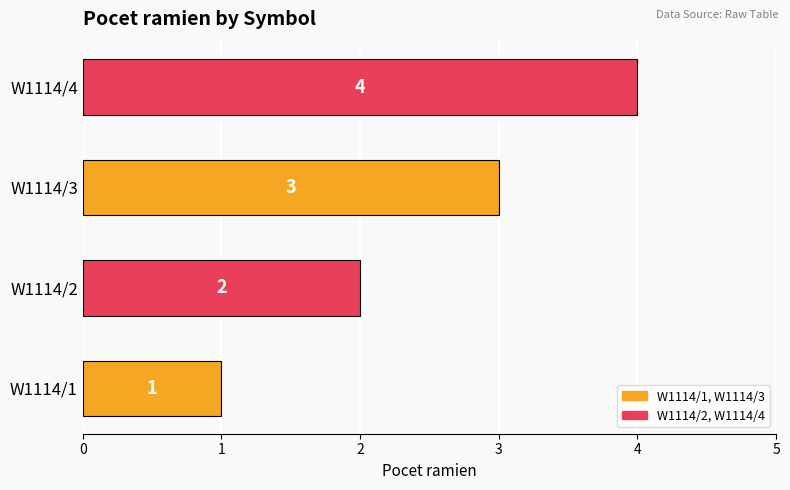

What is the sum of all values?

10